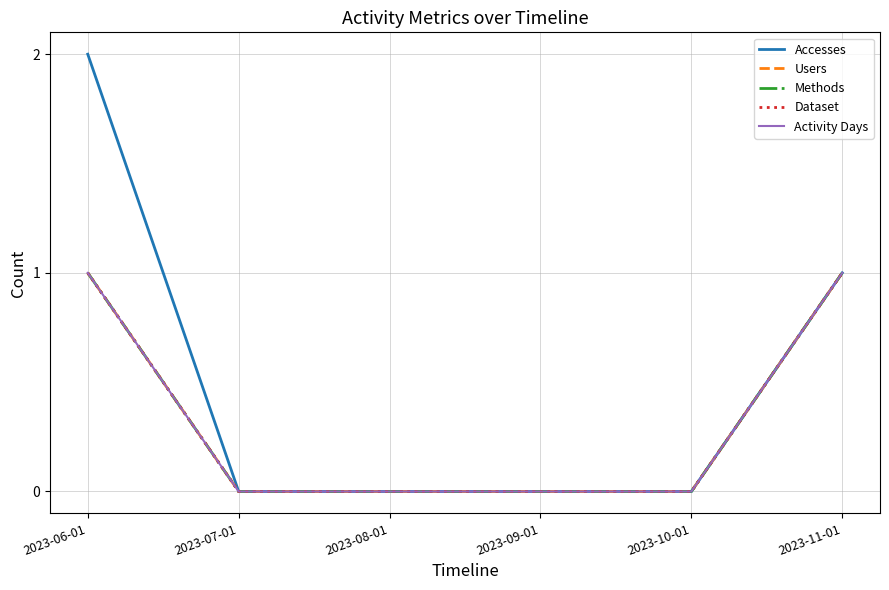

At which label is Accesses closest to 1?

2023-11-01